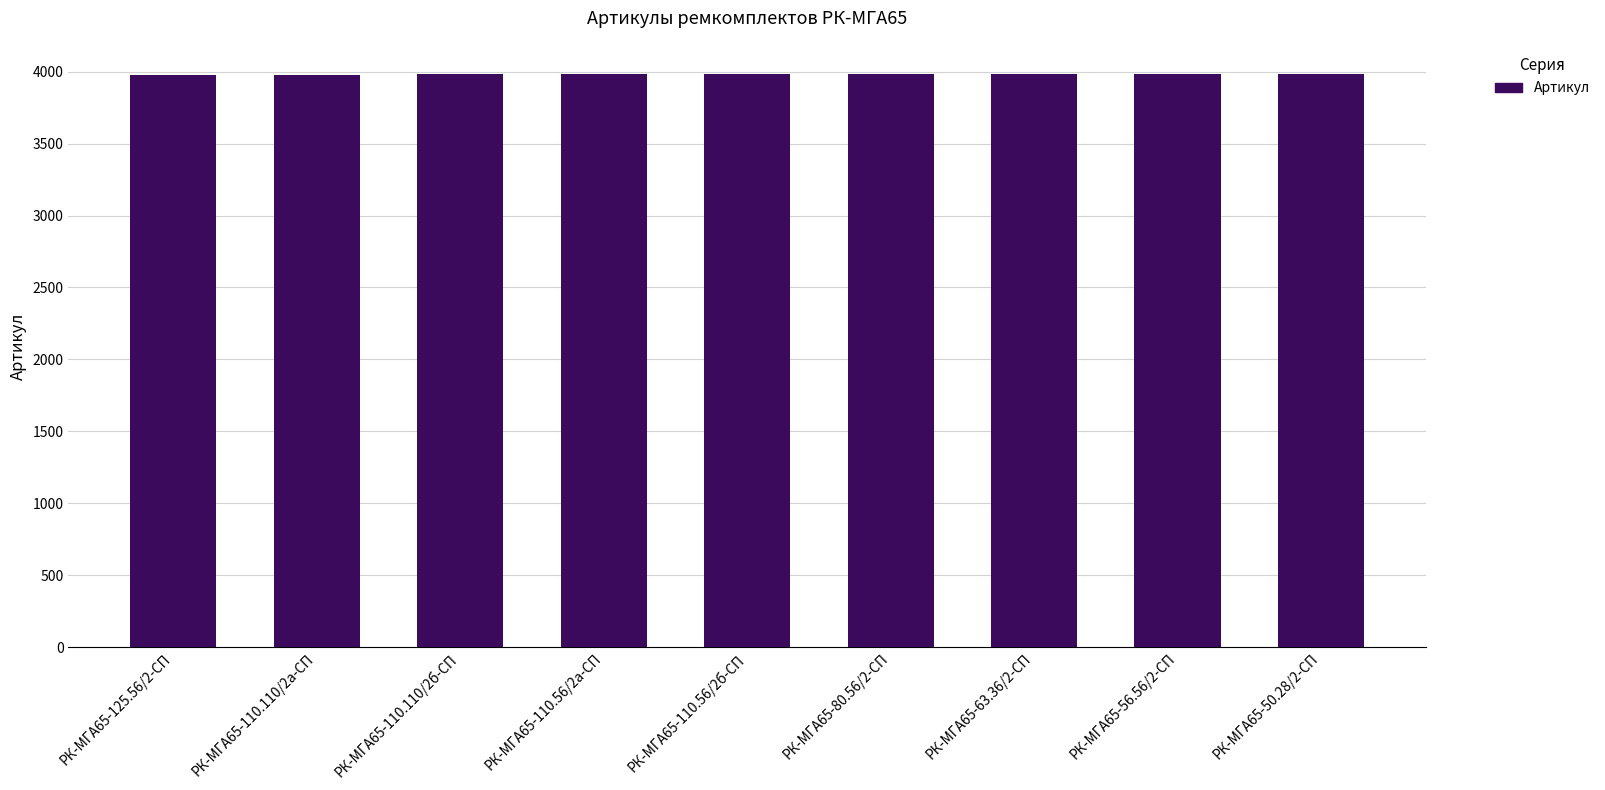

The value at РК-МГА65-110.56/2б-СП is 3983. True or false?

True